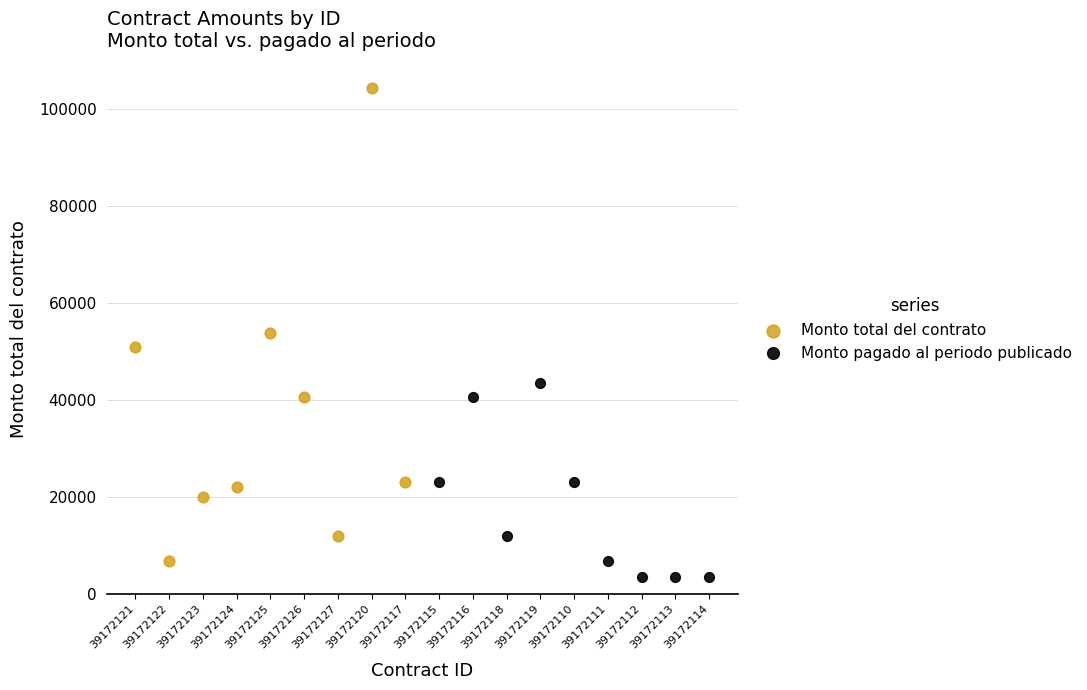

Which series reaches the maximum Y coordinate?

Monto total del contrato